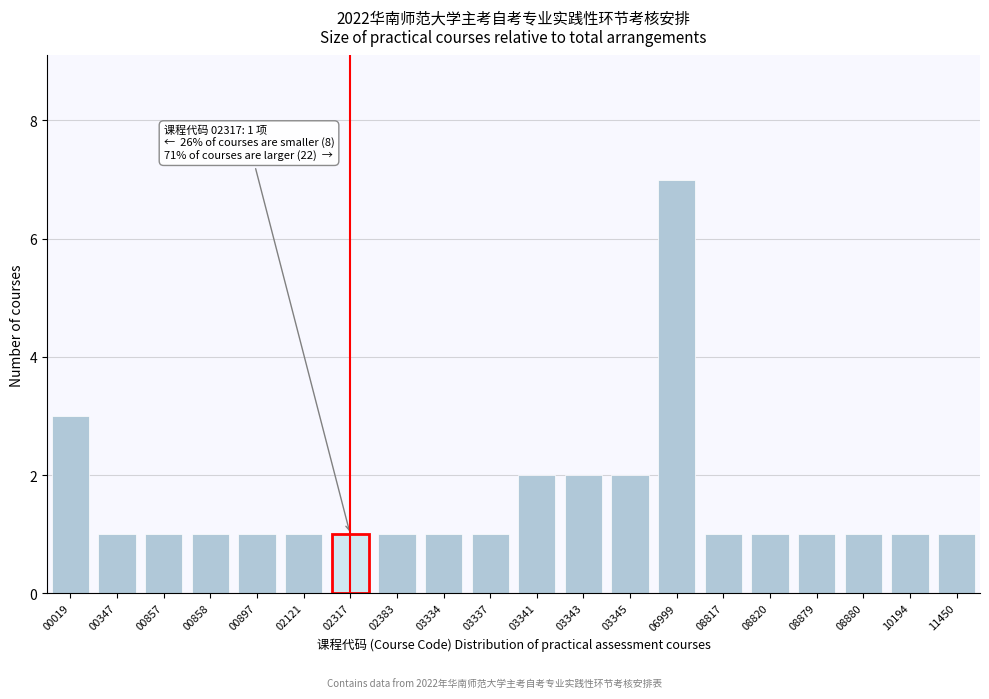

Reading right to left, extract all data points from this chart.

11450=1	10194=1	08880=1	08879=1	08820=1	08817=1	06999=7	03345=2	03343=2	03341=2	03337=1	03334=1	02383=1	02317=1	02121=1	00897=1	00858=1	00857=1	00347=1	00019=3